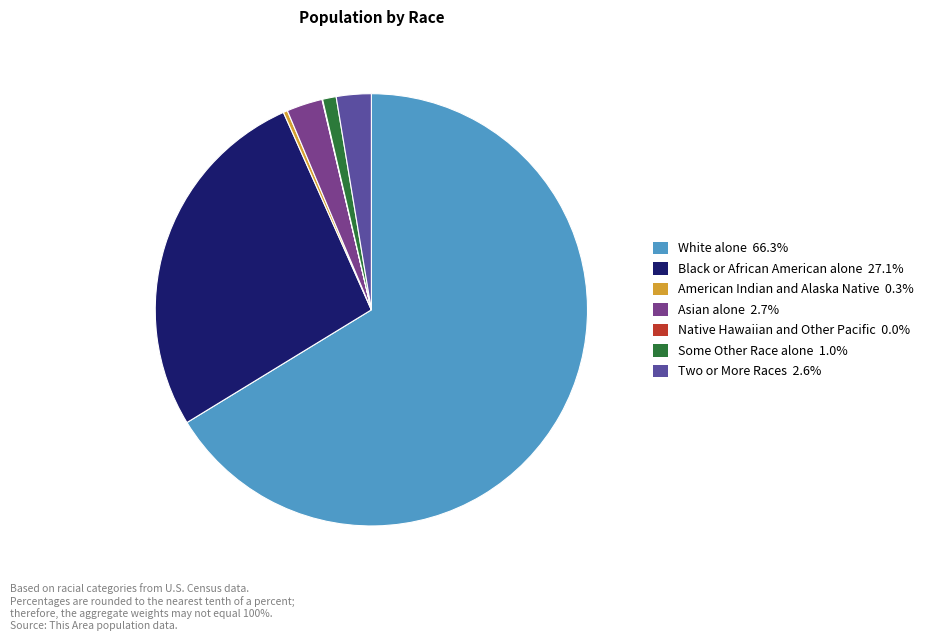

Is there any slice that represents more than half of the pie?

Yes